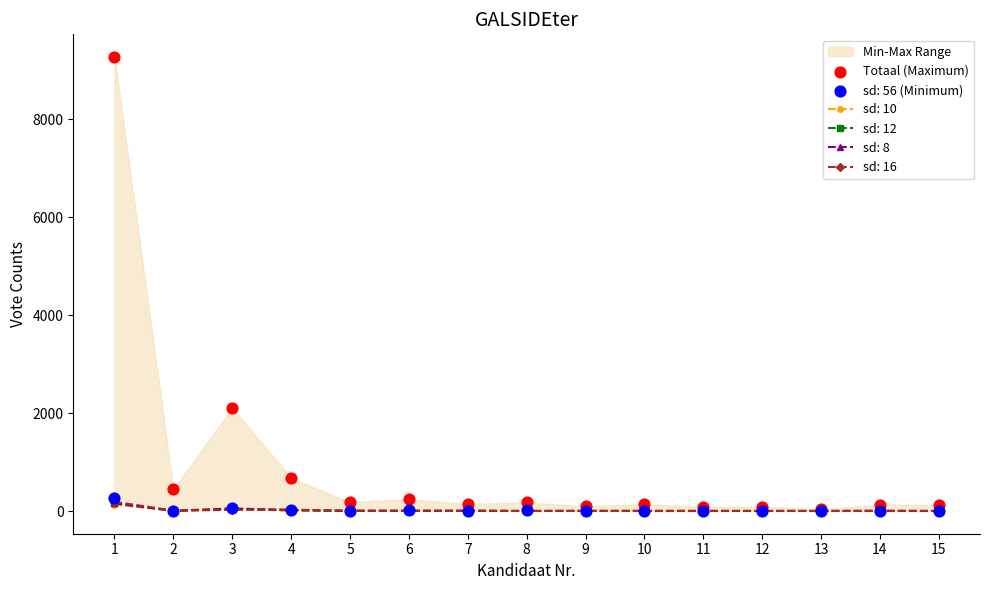

Approximately how many times larger is the value at 1 compared to 2?

20.8